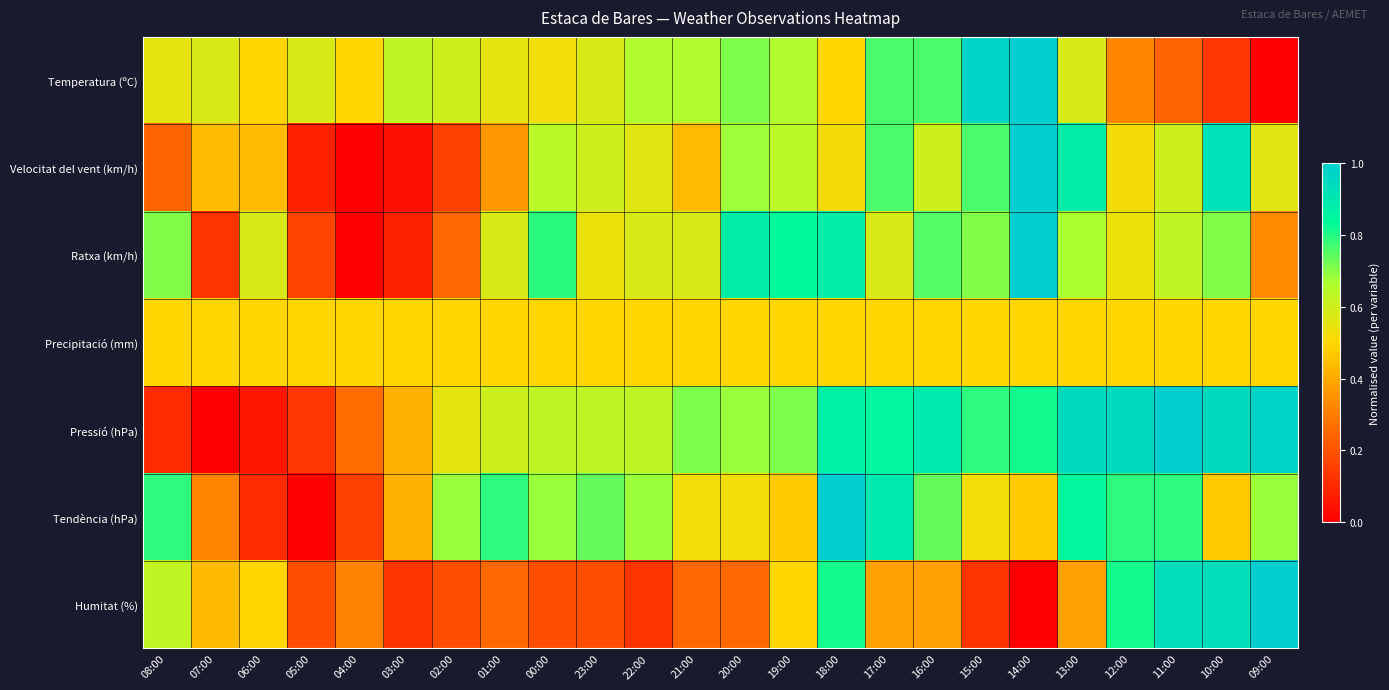

Reading left to right, extract all data points from this chart.

Temperatura (ºC): 08:00=0.6	07:00=0.6	06:00=0.5	05:00=0.6	04:00=0.5	03:00=0.6	02:00=0.6	01:00=0.6	00:00=0.5	23:00=0.6	22:00=0.7	21:00=0.7	20:00=0.7	19:00=0.7	18:00=0.5	17:00=0.8	16:00=0.8	15:00=1.0	14:00=1.0	13:00=0.6	12:00=0.3	11:00=0.2	10:00=0.1	09:00=0.0
Velocitat del vent (km/h): 08:00=0.2	07:00=0.4	06:00=0.4	05:00=0.1	04:00=0.0	03:00=0.0	02:00=0.2	01:00=0.4	00:00=0.6	23:00=0.6	22:00=0.6	21:00=0.4	20:00=0.7	19:00=0.6	18:00=0.5	17:00=0.8	16:00=0.6	15:00=0.8	14:00=1.0	13:00=0.9	12:00=0.5	11:00=0.6	10:00=0.9	09:00=0.6
Ratxa (km/h): 08:00=0.7	07:00=0.1	06:00=0.6	05:00=0.2	04:00=0.0	03:00=0.1	02:00=0.2	01:00=0.6	00:00=0.8	23:00=0.5	22:00=0.6	21:00=0.6	20:00=0.9	19:00=0.8	18:00=0.9	17:00=0.6	16:00=0.8	15:00=0.7	14:00=1.0	13:00=0.7	12:00=0.5	11:00=0.6	10:00=0.7	09:00=0.3
Precipitació (mm): 08:00=0.5	07:00=0.5	06:00=0.5	05:00=0.5	04:00=0.5	03:00=0.5	02:00=0.5	01:00=0.5	00:00=0.5	23:00=0.5	22:00=0.5	21:00=0.5	20:00=0.5	19:00=0.5	18:00=0.5	17:00=0.5	16:00=0.5	15:00=0.5	14:00=0.5	13:00=0.5	12:00=0.5	11:00=0.5	10:00=0.5	09:00=0.5
Pressió (hPa): 08:00=0.1	07:00=0.0	06:00=0.1	05:00=0.1	04:00=0.3	03:00=0.4	02:00=0.6	01:00=0.6	00:00=0.6	23:00=0.6	22:00=0.6	21:00=0.7	20:00=0.7	19:00=0.7	18:00=0.9	17:00=0.8	16:00=0.9	15:00=0.8	14:00=0.8	13:00=0.9	12:00=0.9	11:00=1.0	10:00=0.9	09:00=1.0
Tendència (hPa): 08:00=0.8	07:00=0.3	06:00=0.1	05:00=0.0	04:00=0.2	03:00=0.4	02:00=0.7	01:00=0.8	00:00=0.7	23:00=0.7	22:00=0.7	21:00=0.5	20:00=0.5	19:00=0.5	18:00=1.0	17:00=0.9	16:00=0.7	15:00=0.5	14:00=0.5	13:00=0.8	12:00=0.8	11:00=0.8	10:00=0.5	09:00=0.7
Humitat (%): 08:00=0.6	07:00=0.4	06:00=0.5	05:00=0.2	04:00=0.3	03:00=0.1	02:00=0.2	01:00=0.2	00:00=0.2	23:00=0.2	22:00=0.1	21:00=0.2	20:00=0.2	19:00=0.5	18:00=0.8	17:00=0.4	16:00=0.4	15:00=0.1	14:00=0.0	13:00=0.4	12:00=0.8	11:00=0.9	10:00=0.9	09:00=1.0